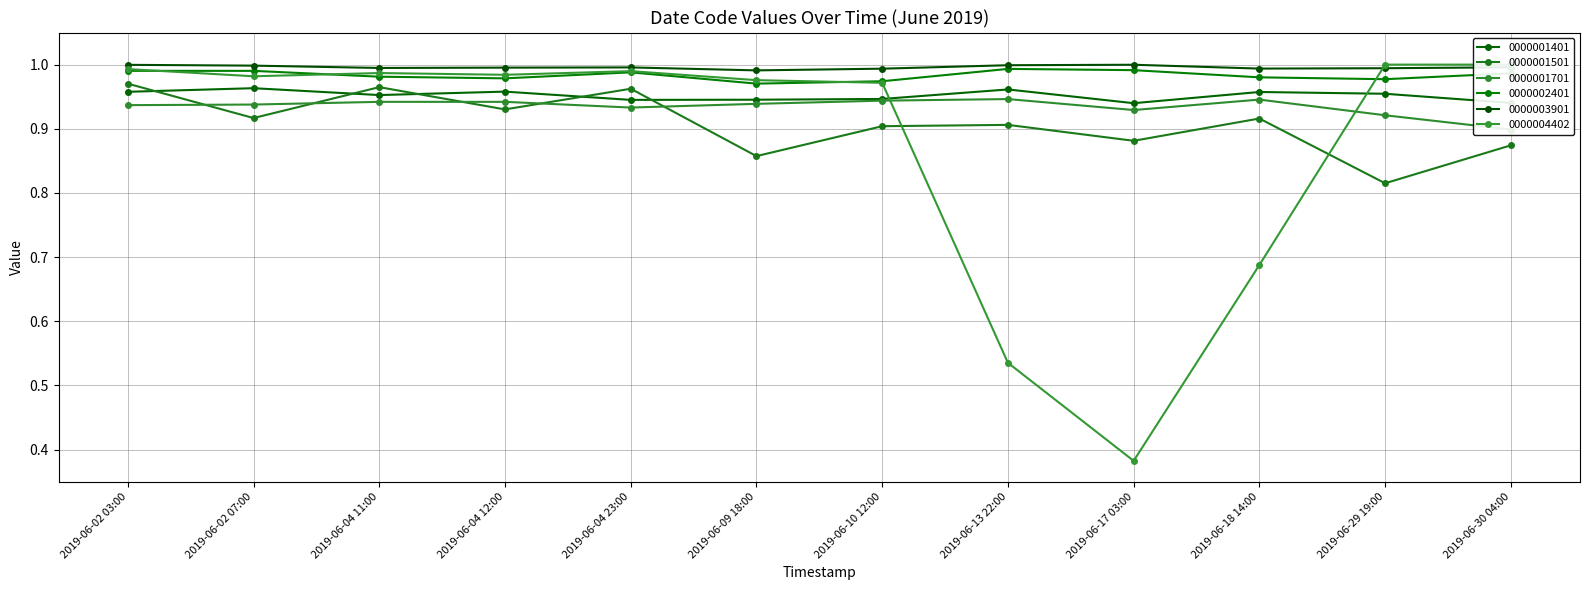

Is the value of 0000001401 at 2019-06-09 18:00 greater than the value of 0000002401 at 2019-06-30 04:00?

No